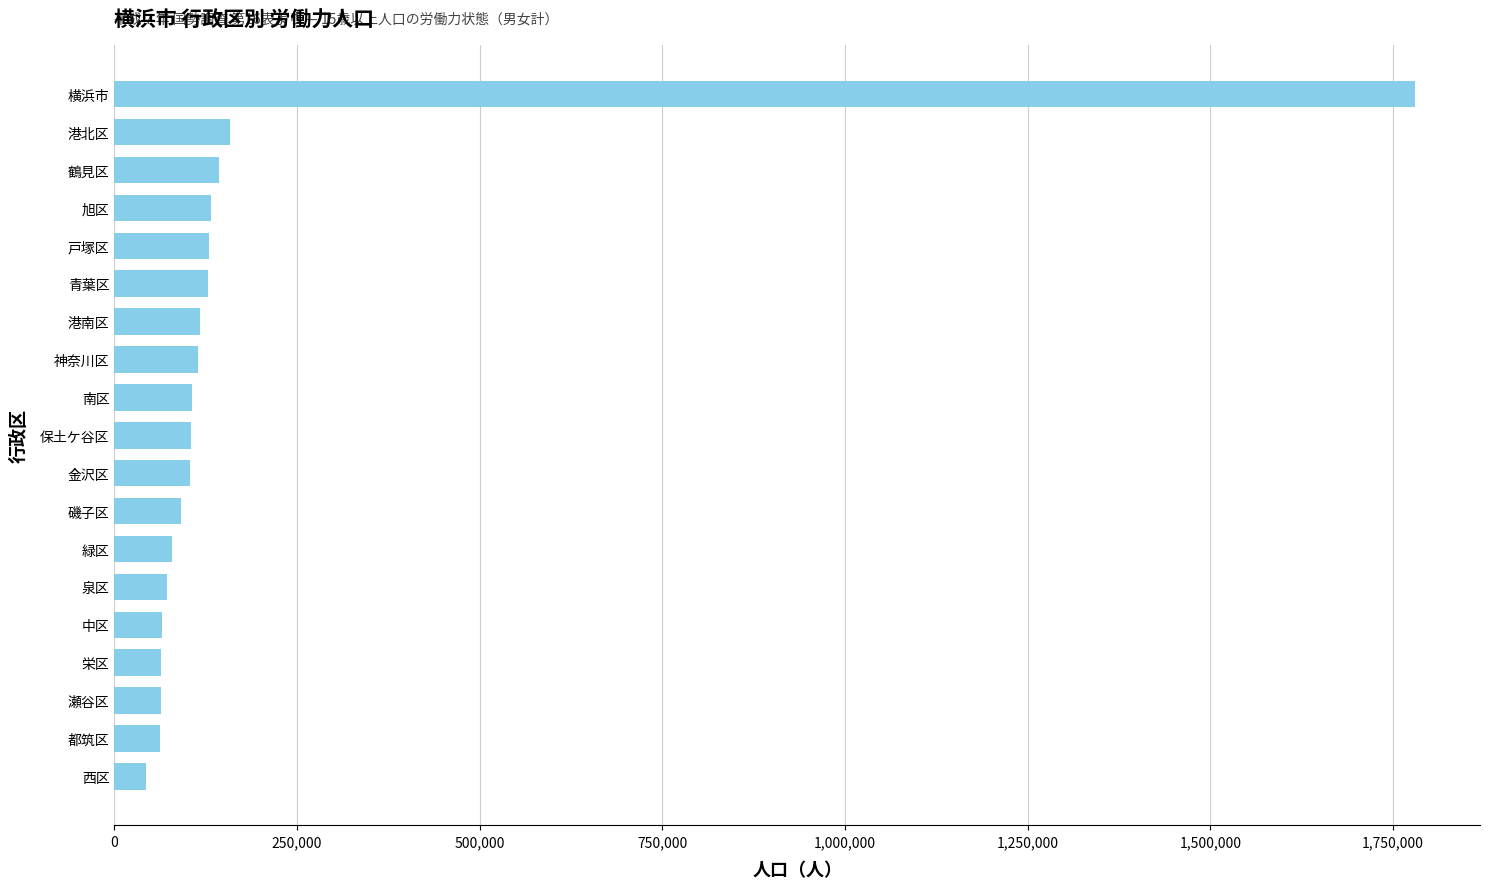

Is it true that the value at 戸塚区 is 128996?

True